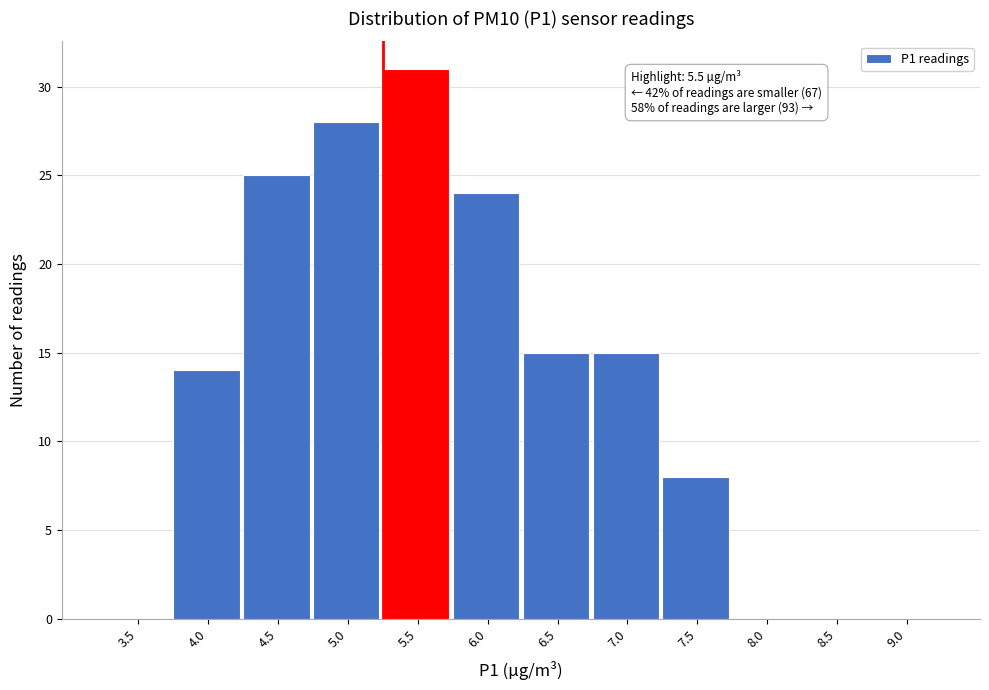

Reading right to left, extract all data points from this chart.

9.0=0	8.5=0	8.0=0	7.5=8	7.0=15	6.5=15	6.0=24	5.5=31	5.0=28	4.5=25	4.0=14	3.5=0